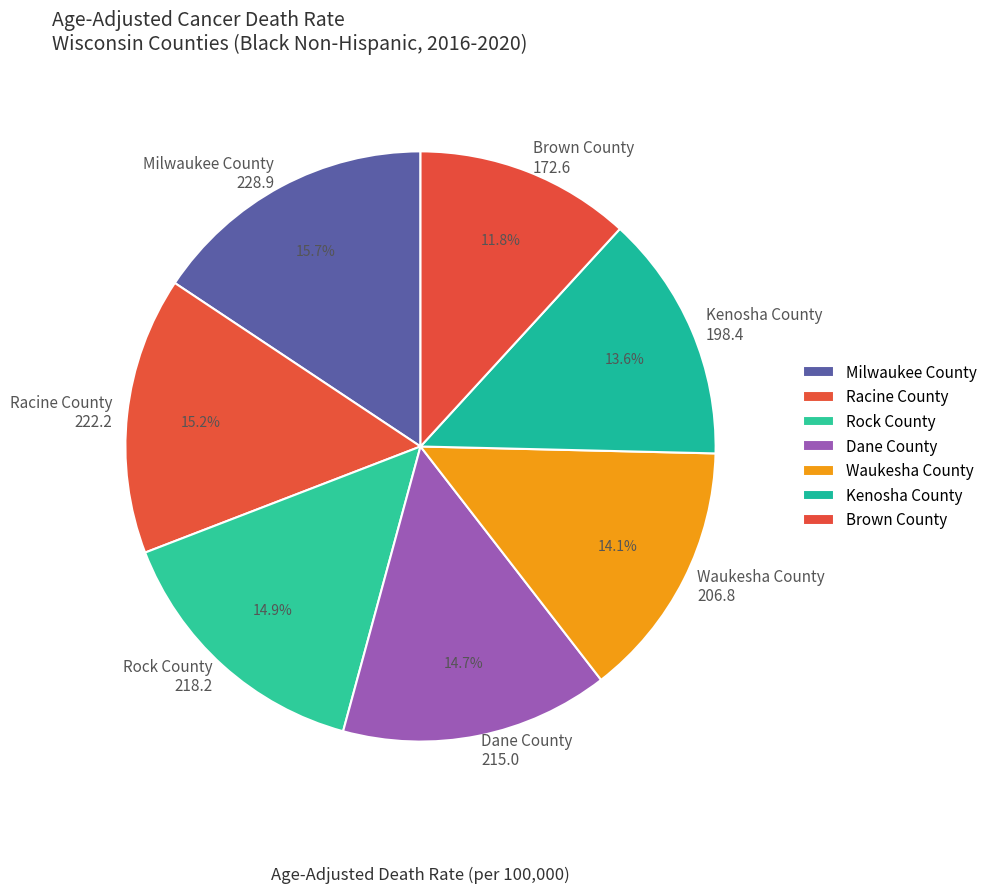

Is there any slice that represents more than half of the pie?

No